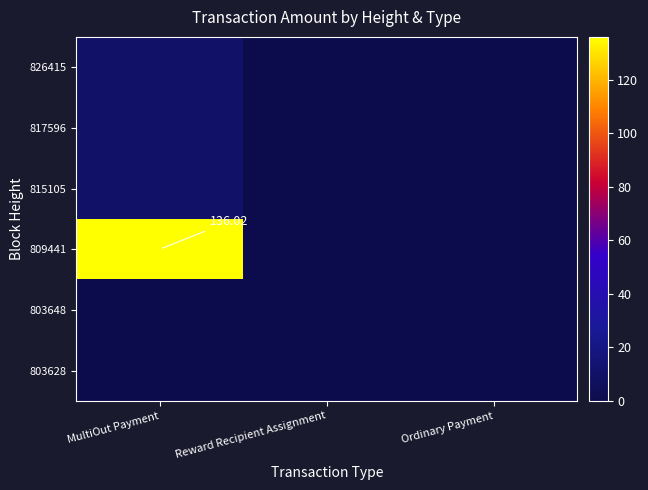

How many data points in 817596 are above 0?

1